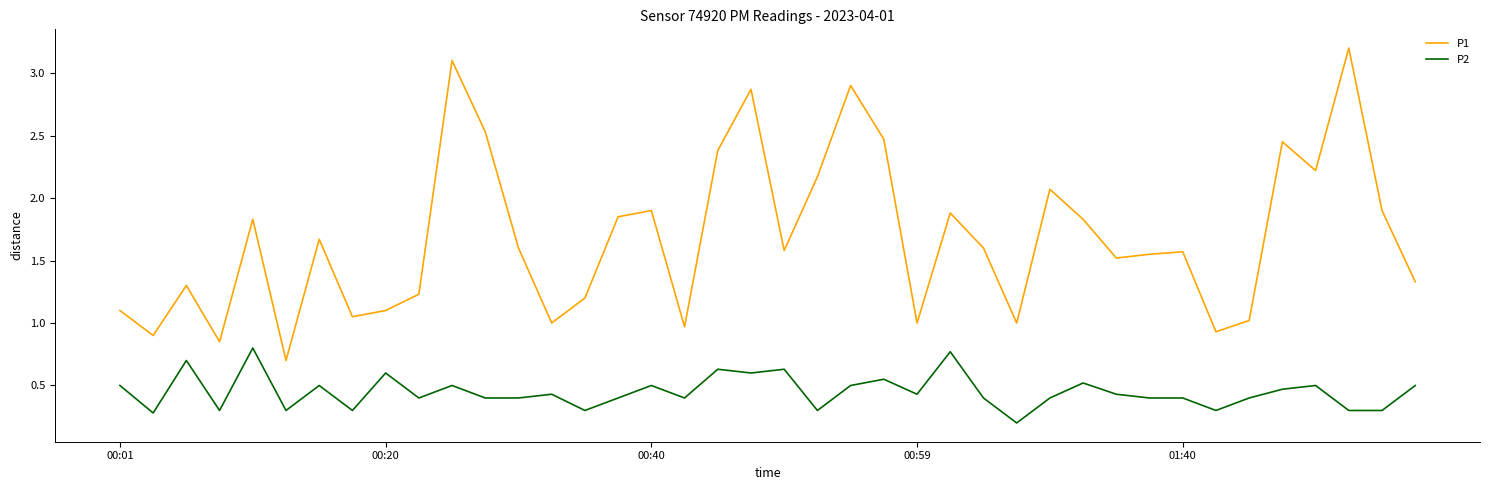

List the series in order of their peak value, lowest first.

P2, P1